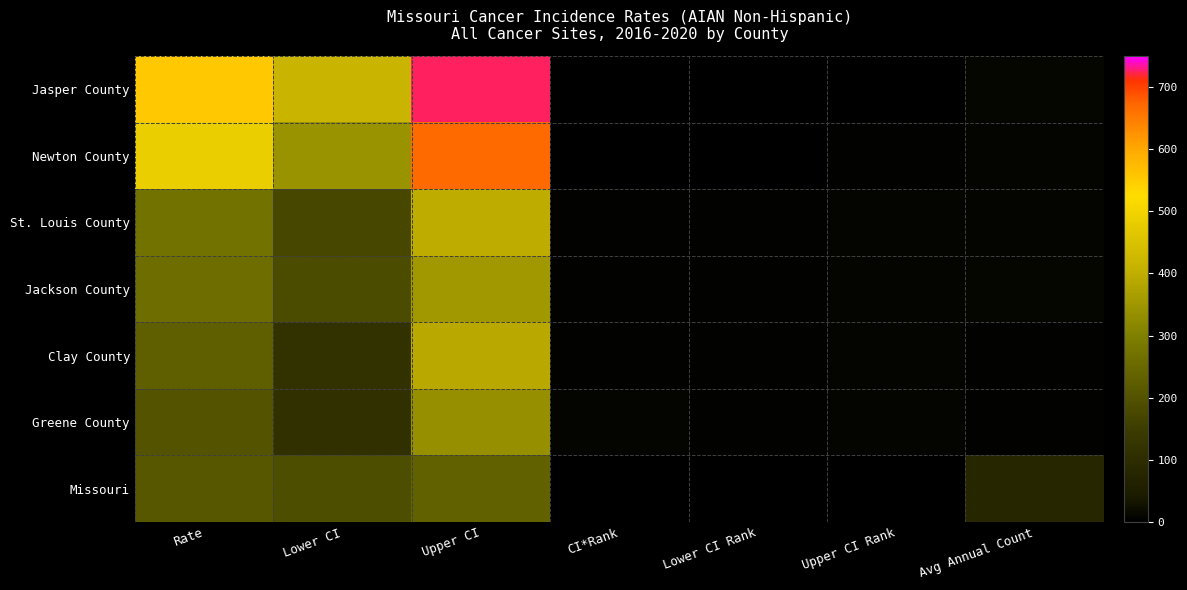

Which series has the largest range (max minus min)?

Jasper County